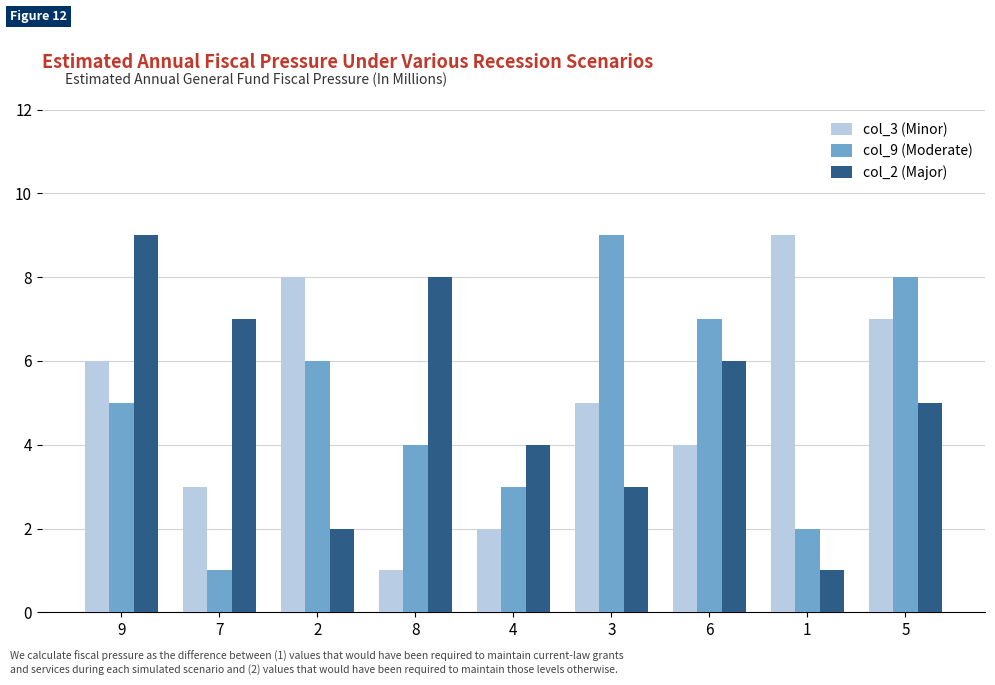

At which label is col_2 (Major) closest to 5?

5